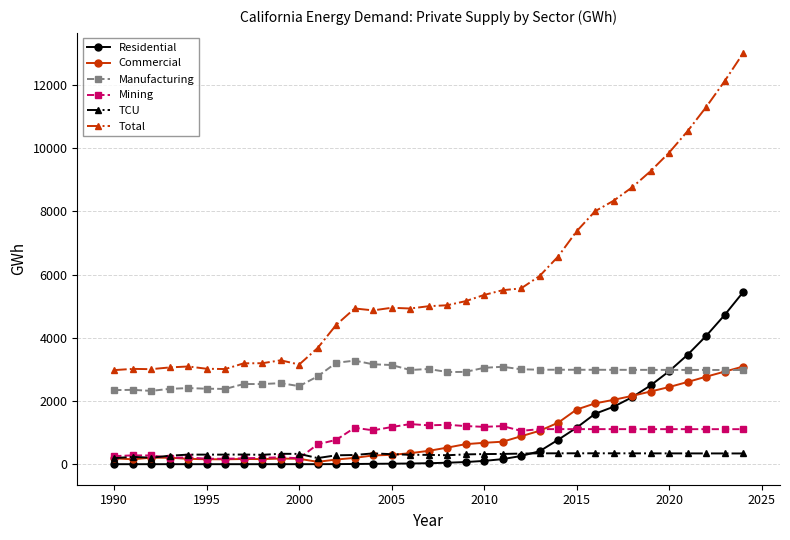

Which series has the widest spread of values?

Total